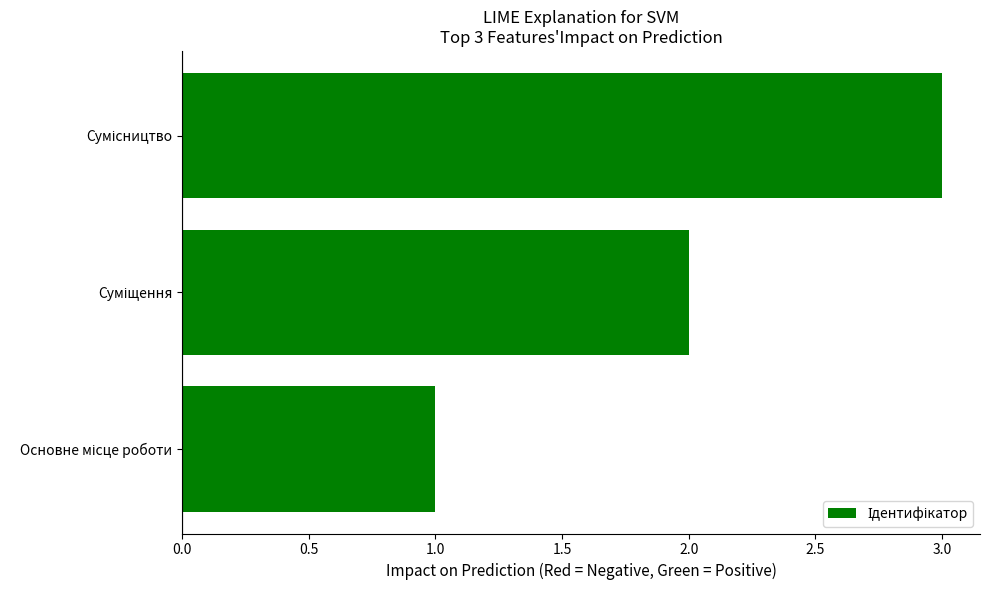

What is the maximum value shown in the chart?

3